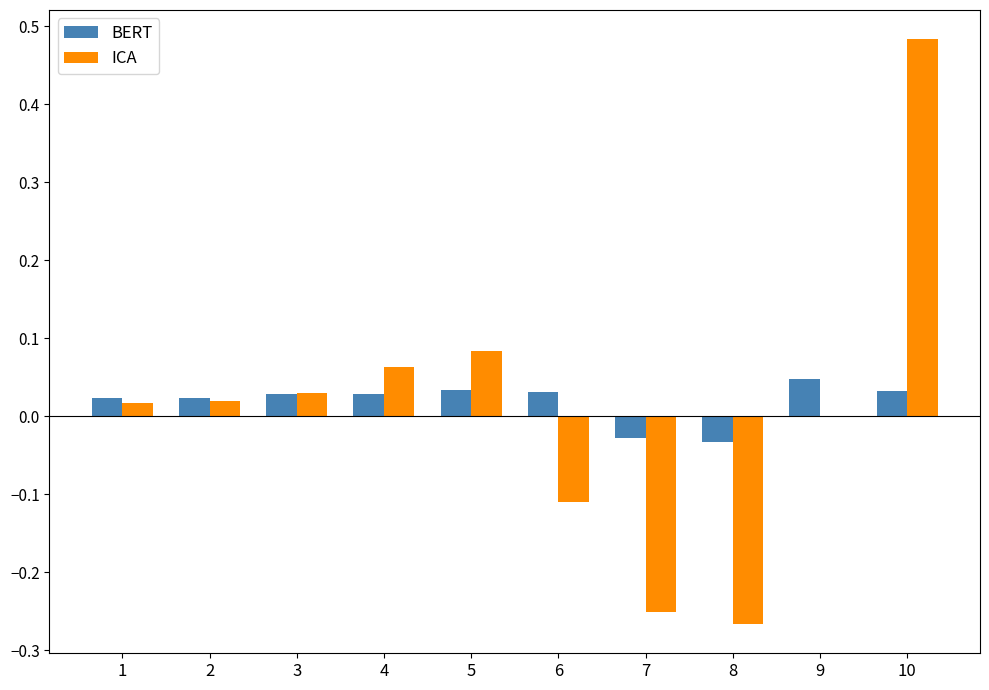

At which category is the sum across all series the highest?

10